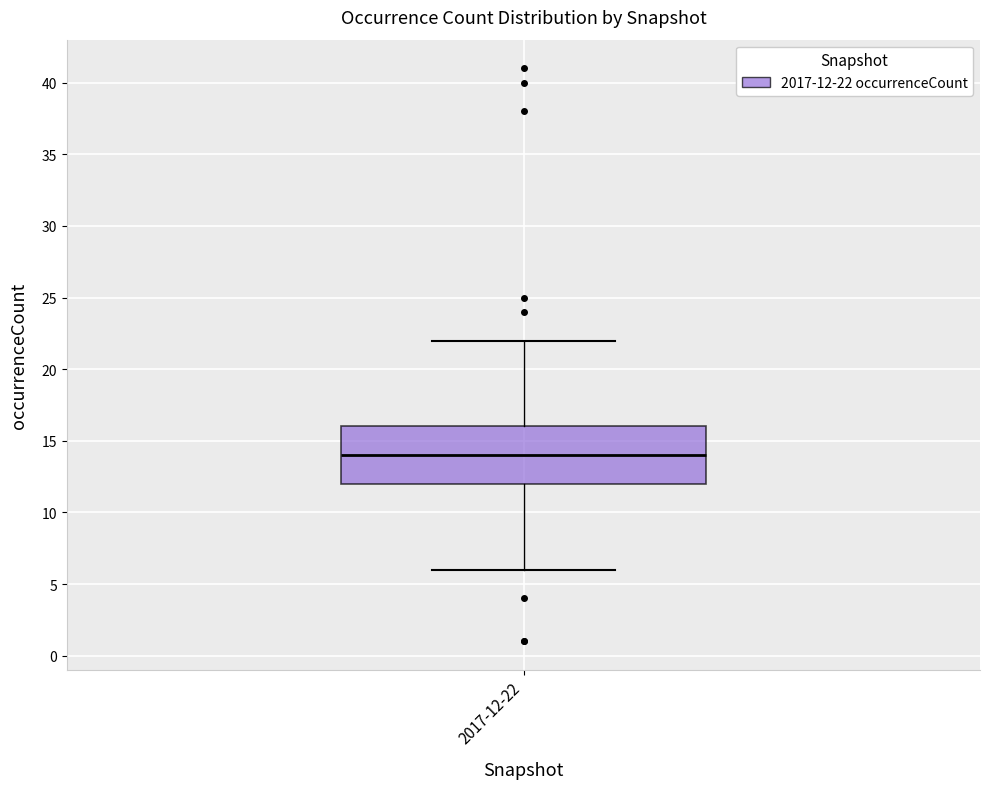

Read this box plot against the y-axis: the position of the median line, the range covered by the box, and the ends of both whiskers. The values are not printed on the chart, so give them approximately, as read against the axis.

median 14, box 12 to 16, whiskers 6 to 22